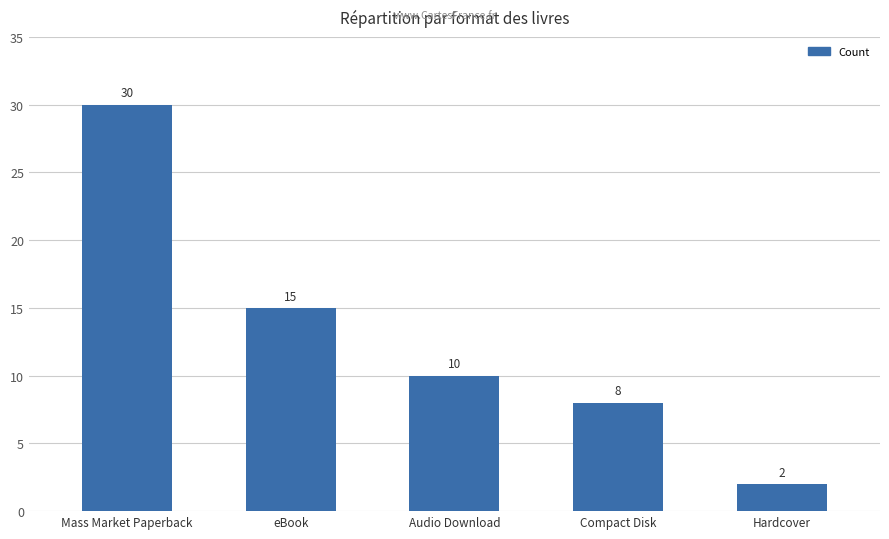

At which label is the value closest to 16?

eBook